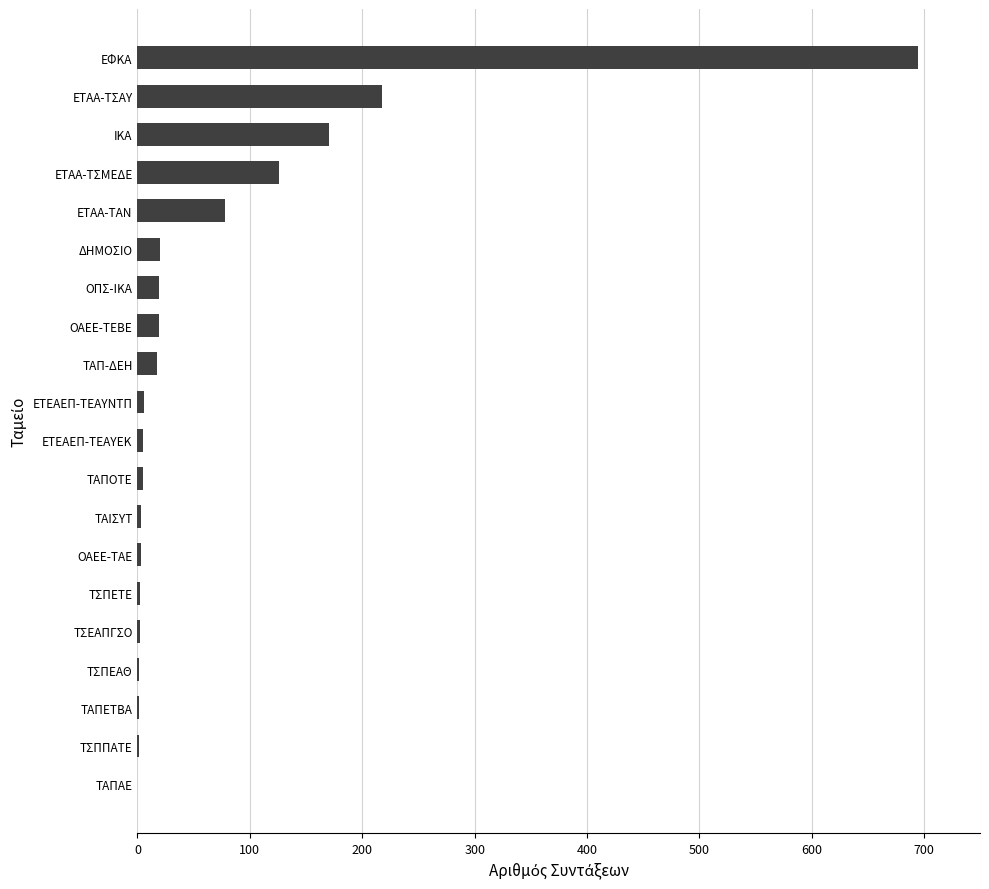

Which category has the highest value across all series?

ΕΦΚΑ